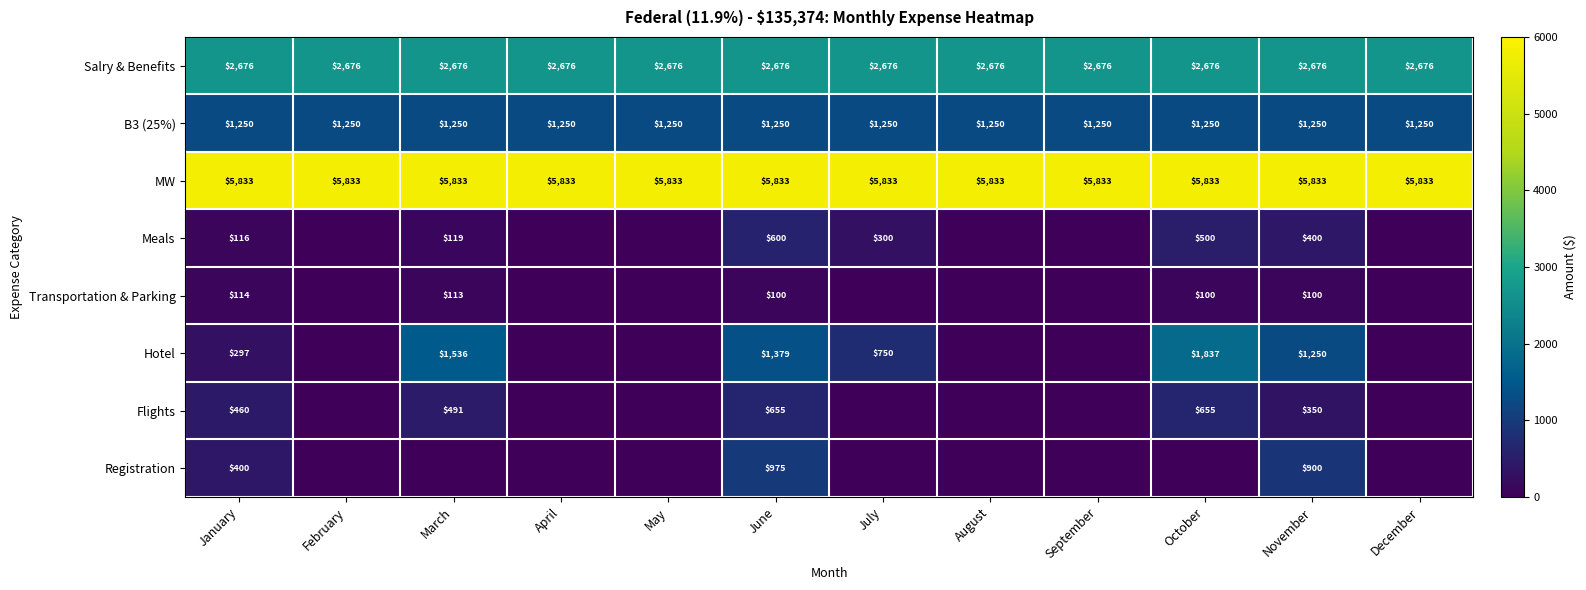

What is the sum of all B3 (25%) values?

15000